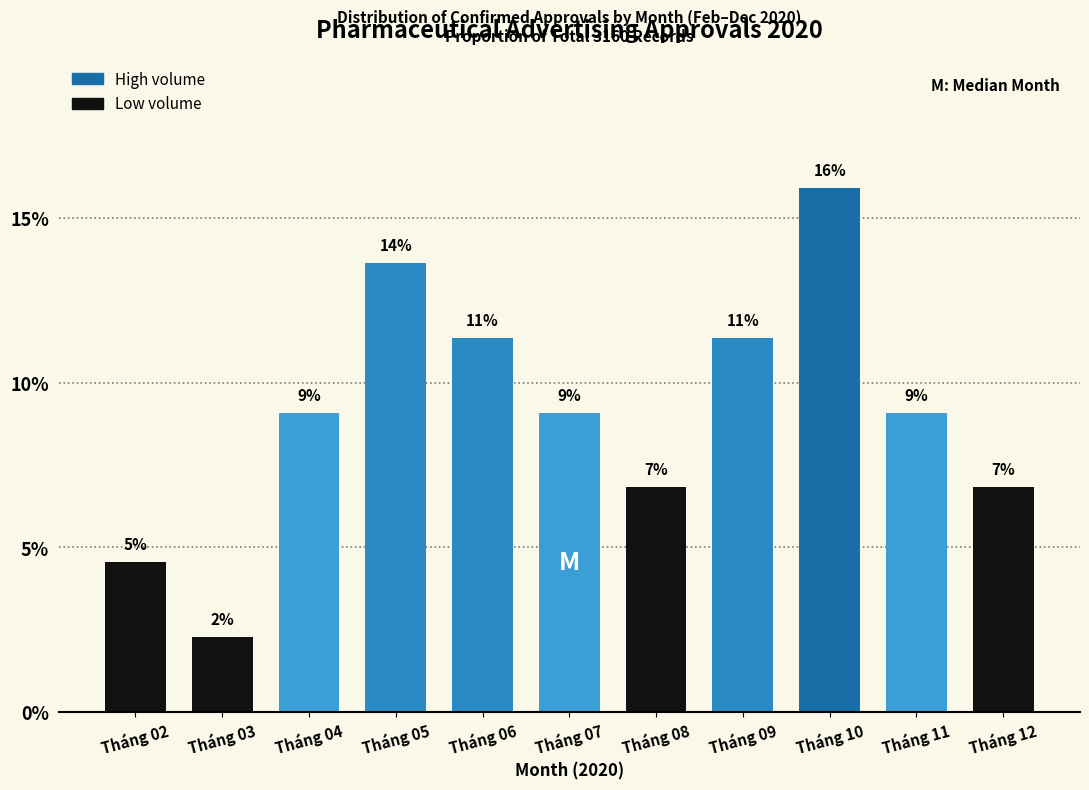

How many bars are there in total?

11